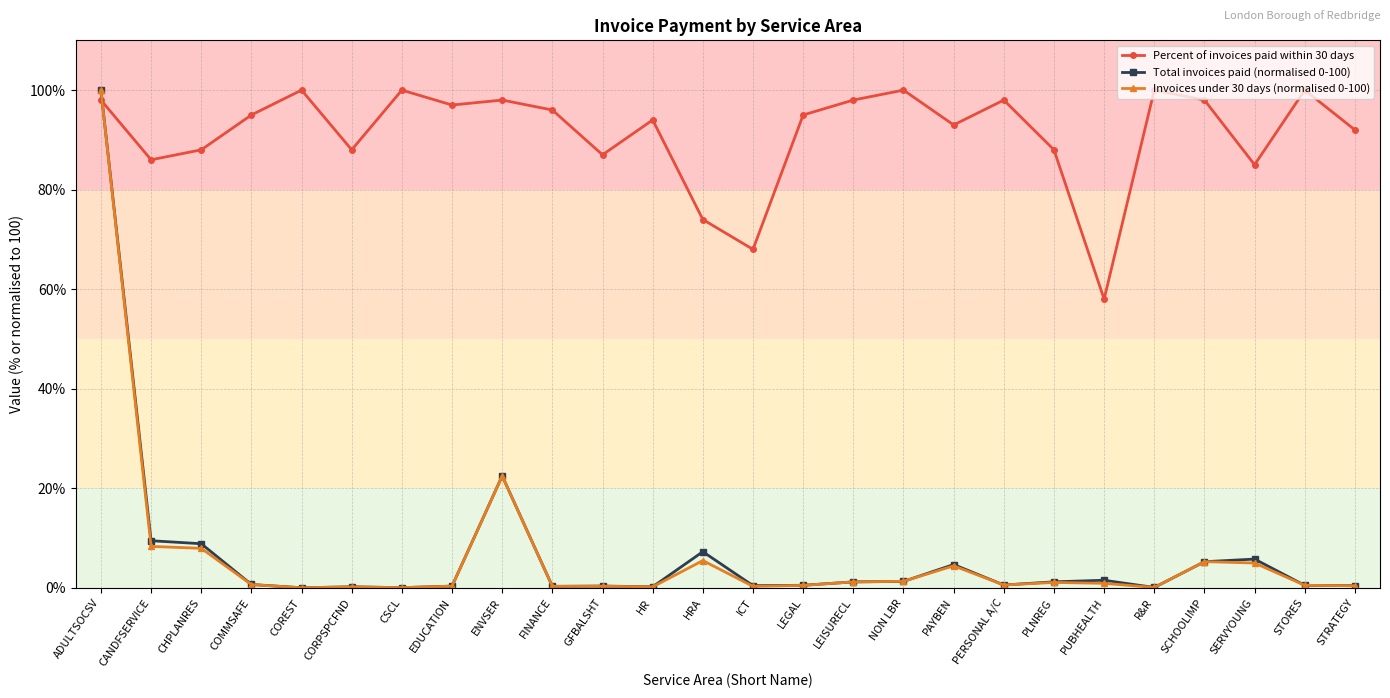

What is the difference between the Total invoices paid (normalised 0-100) values at EDUCATION and HR?

0.1